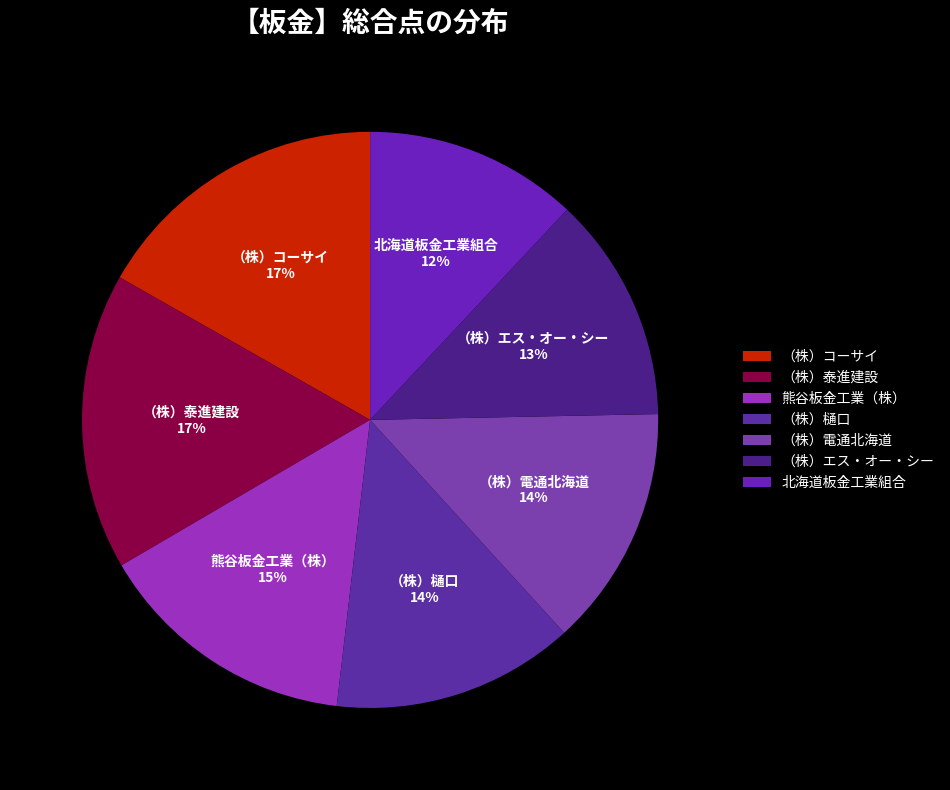

Do 熊谷板金工業（株） and （株）樋口 together represent more than half of the pie?

No